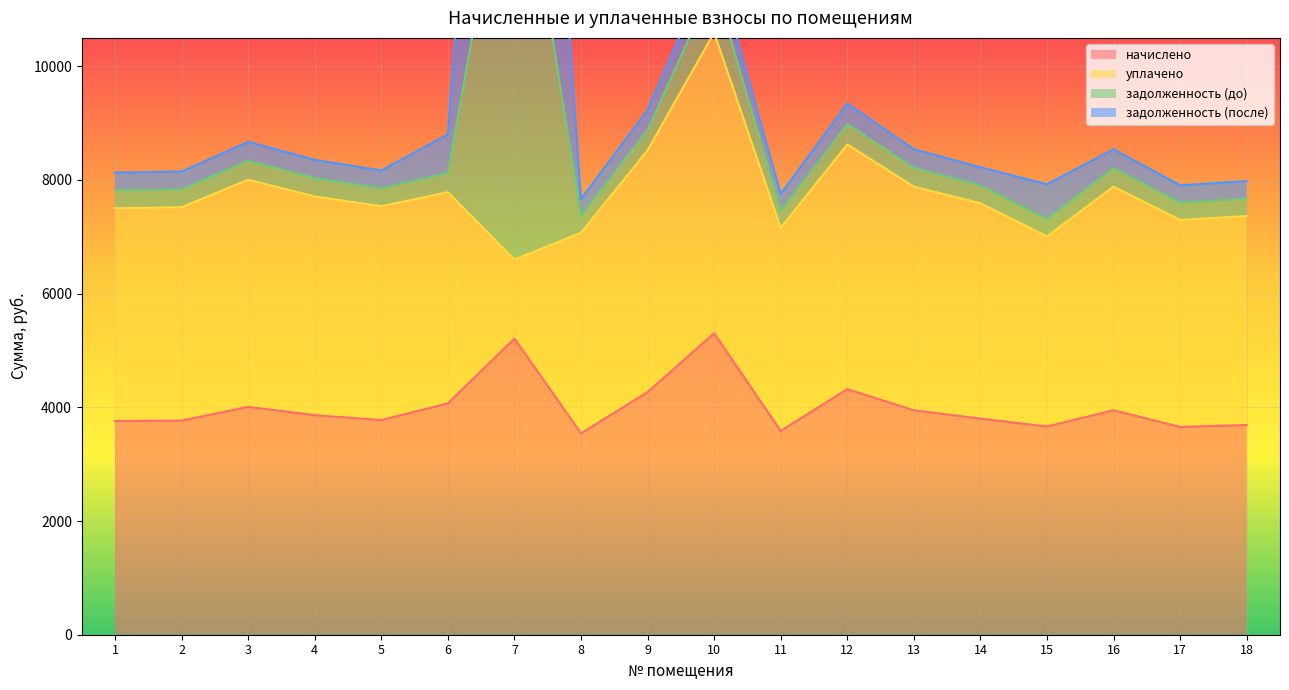

What is the average value of the начислено series?

4009.9